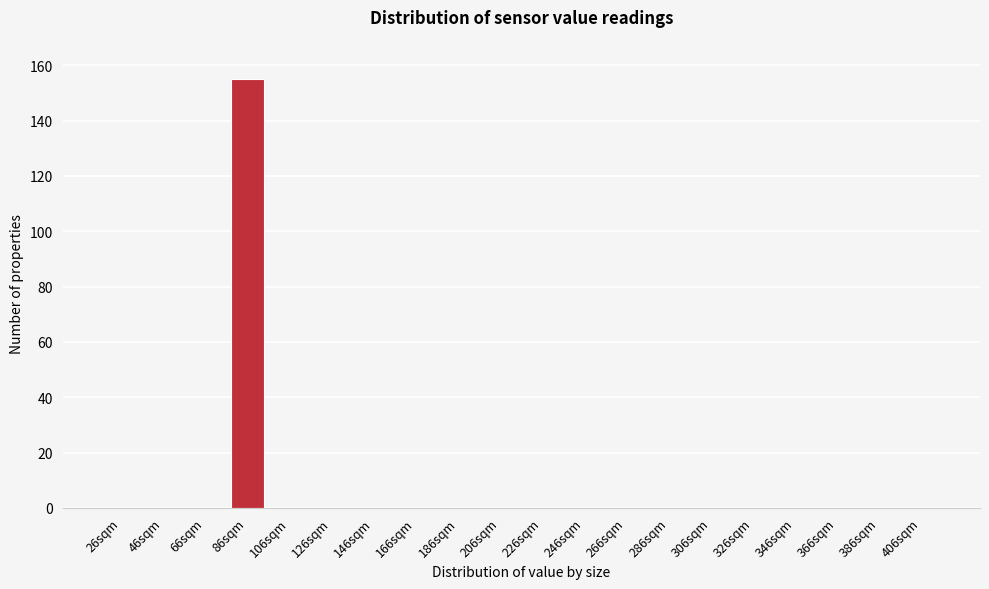

Reading left to right, transcribe all the data shown in this chart.

26sqm=0	46sqm=0	66sqm=0	86sqm=155	106sqm=0	126sqm=0	146sqm=0	166sqm=0	186sqm=0	206sqm=0	226sqm=0	246sqm=0	266sqm=0	286sqm=0	306sqm=0	326sqm=0	346sqm=0	366sqm=0	386sqm=0	406sqm=0